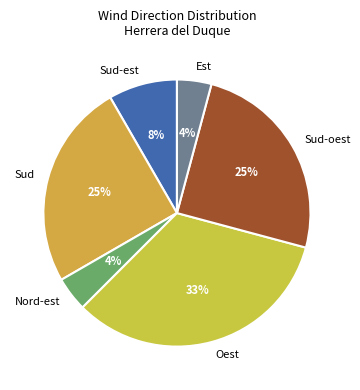

Is there a majority slice in this chart?

No